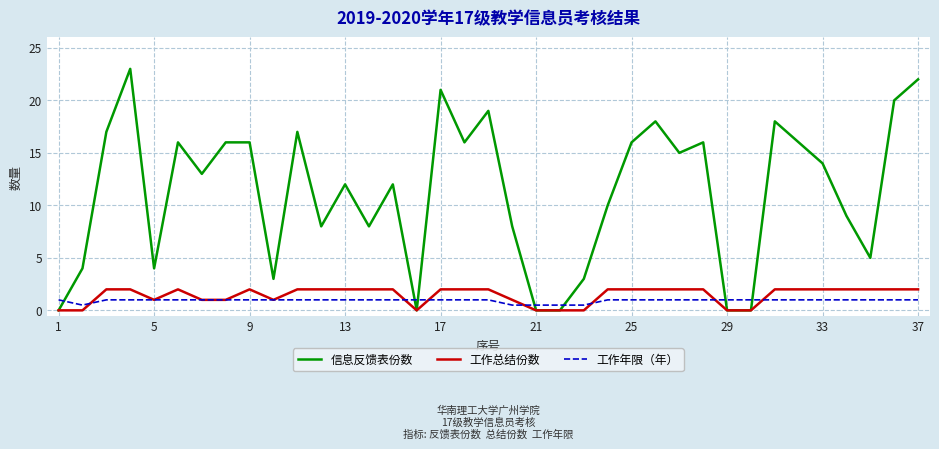

What is the greatest value displayed?

23.0